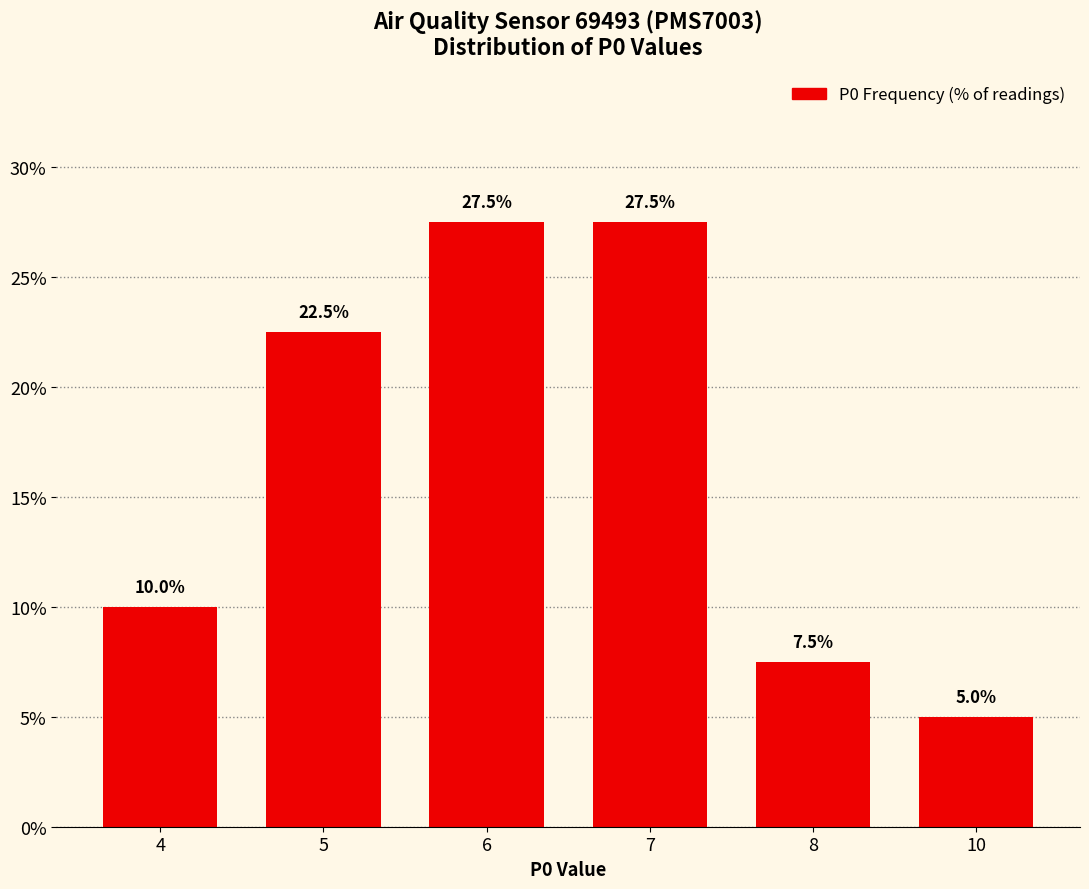

Reading right to left, extract all data points from this chart.

10=0.1	8=0.1	7=0.3	6=0.3	5=0.2	4=0.1